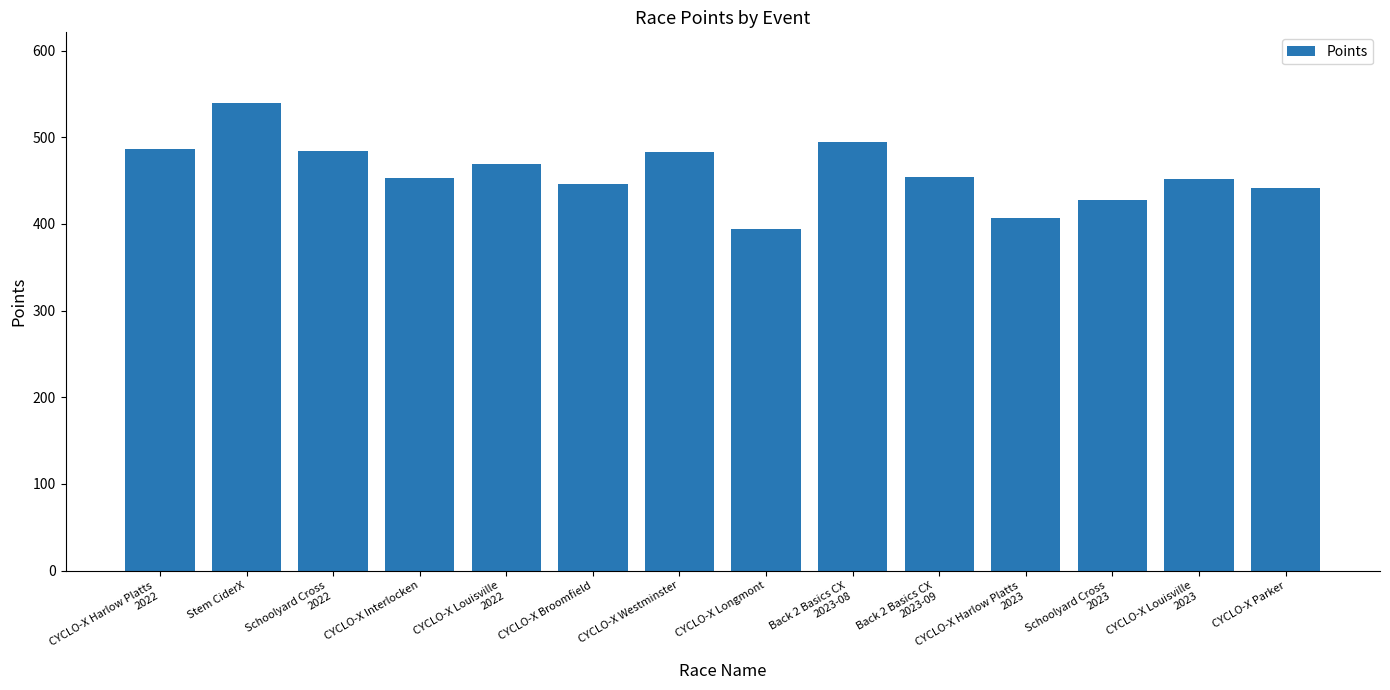

Which label corresponds to the smallest value in the chart?

CYCLO-X Longmont